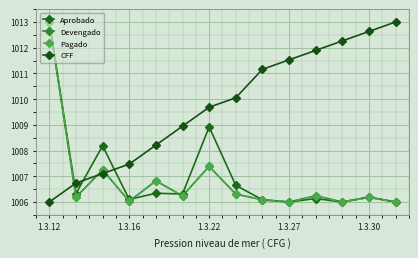

Does the chart display data point markers on the line(s)?

Yes